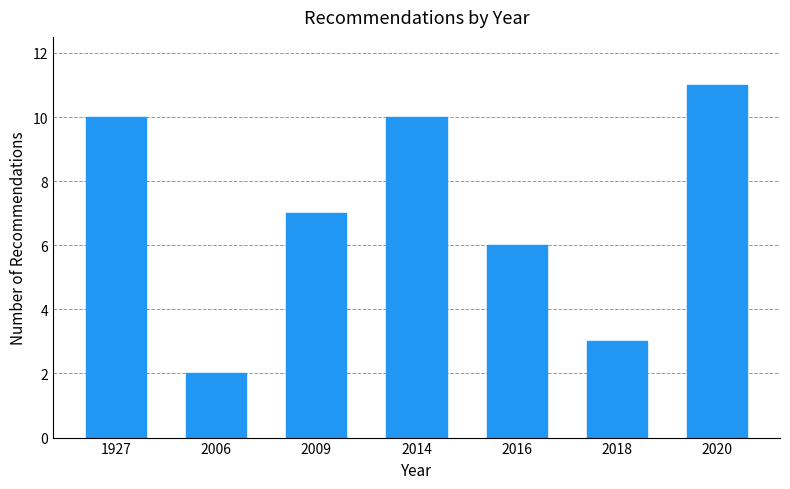

Reading right to left, what are all the values shown in this chart?

2020=11	2018=3	2016=6	2014=10	2009=7	2006=2	1927=10